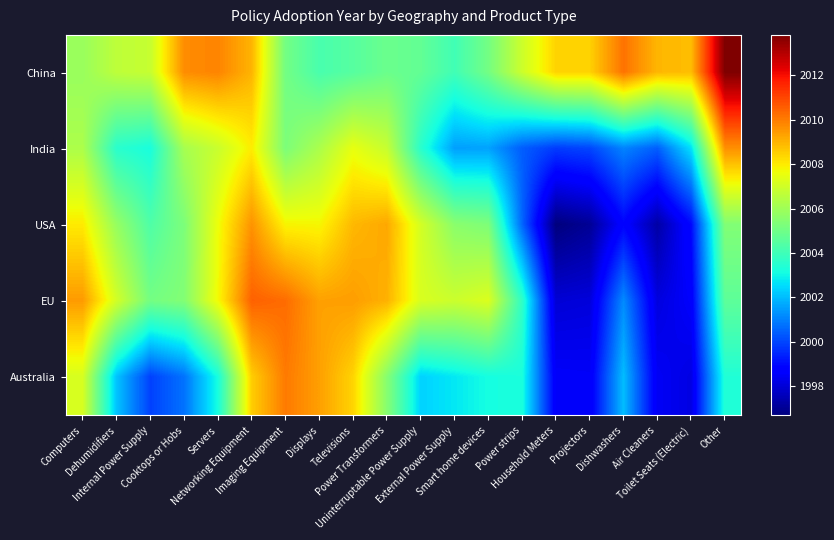

Which series has the largest total across all categories?

China